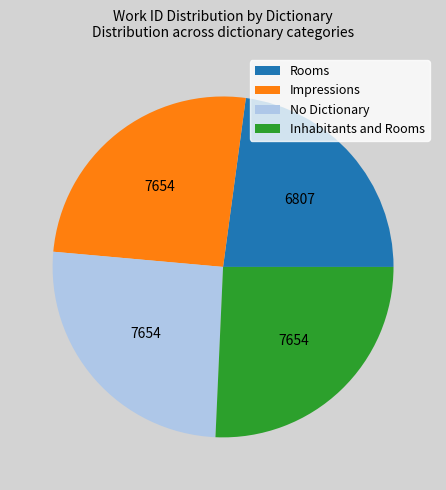

What is the smallest slice in the pie chart?

Rooms